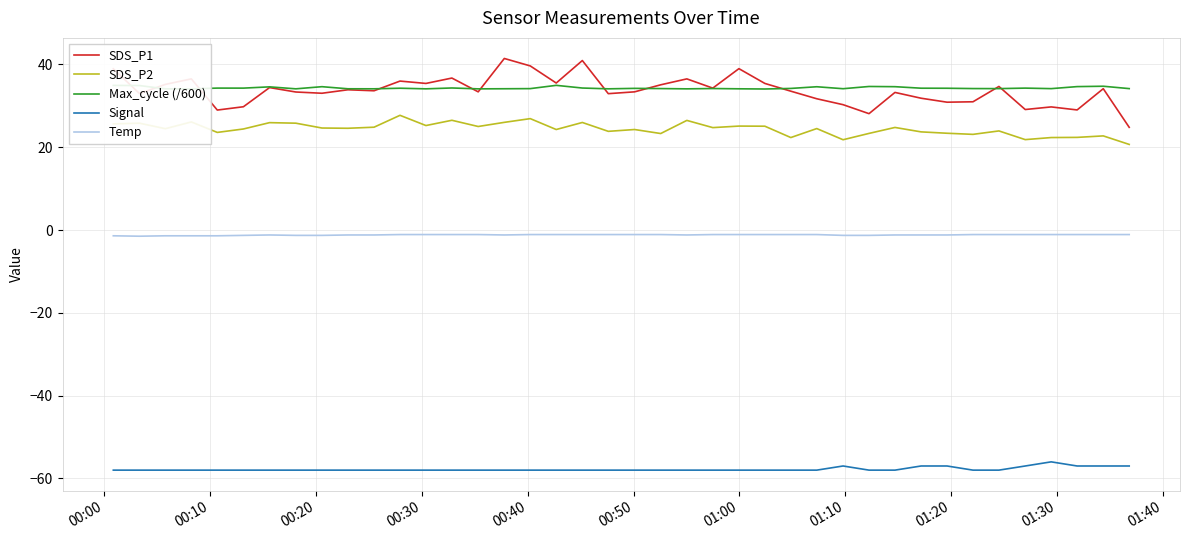

Which series has the widest spread of values?

SDS_P1